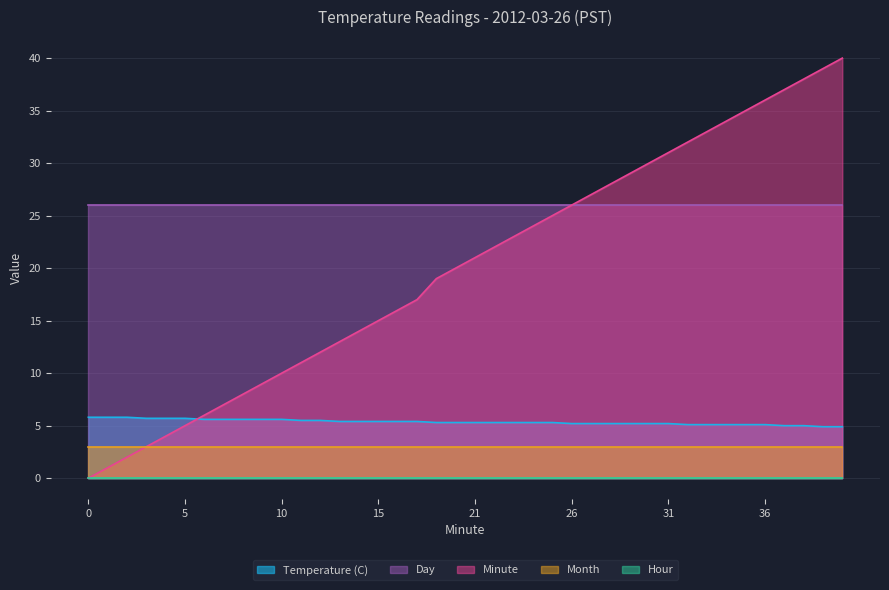

Rank the series at 17 from lowest to highest value.

Hour, Month, Temperature (C), Minute, Day